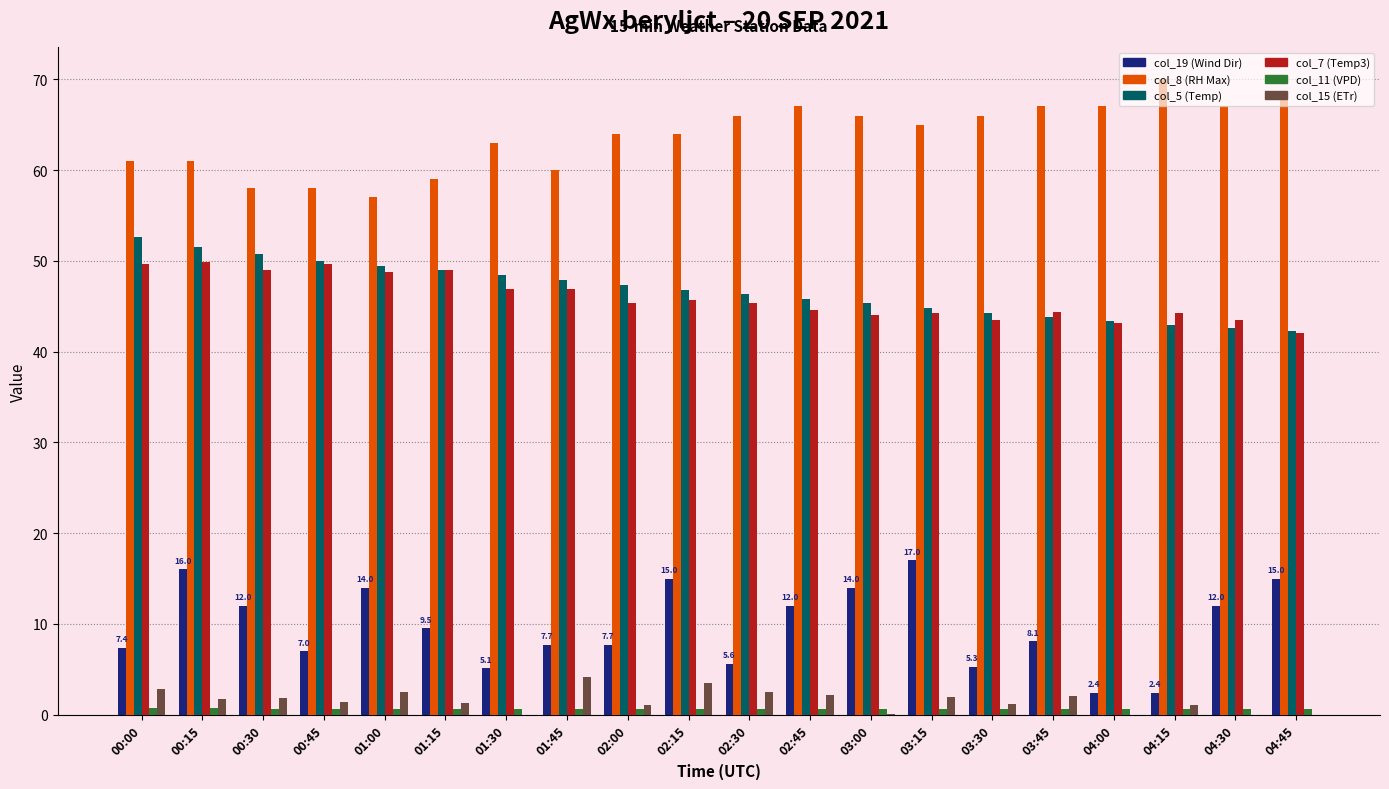

Which series has the largest total across all categories?

col_8 (RH Max)